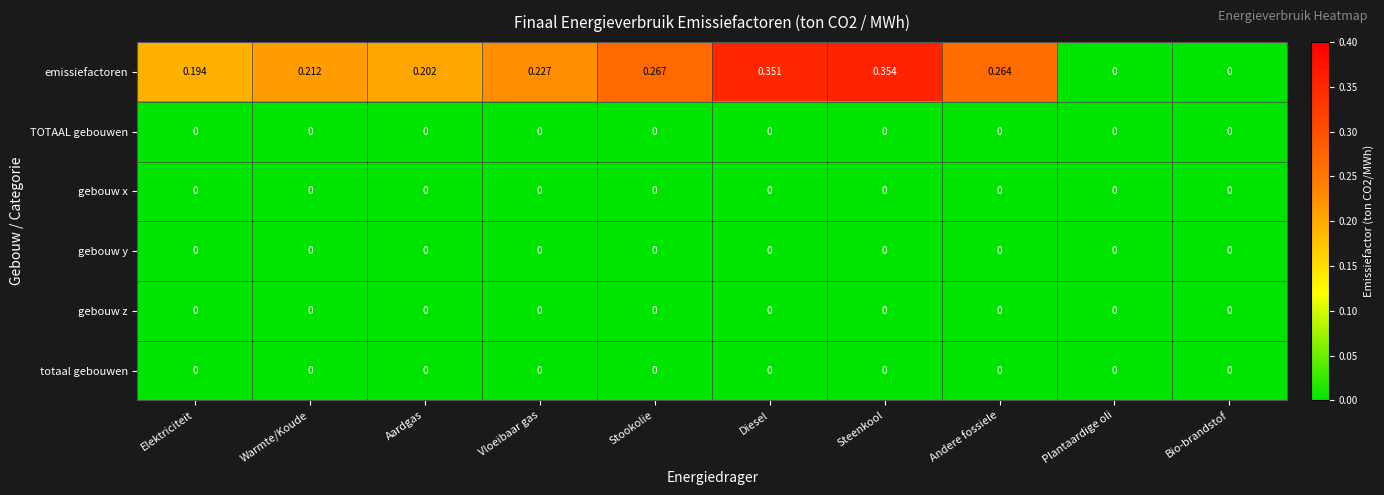

Which series has the largest range (max minus min)?

emissiefactoren